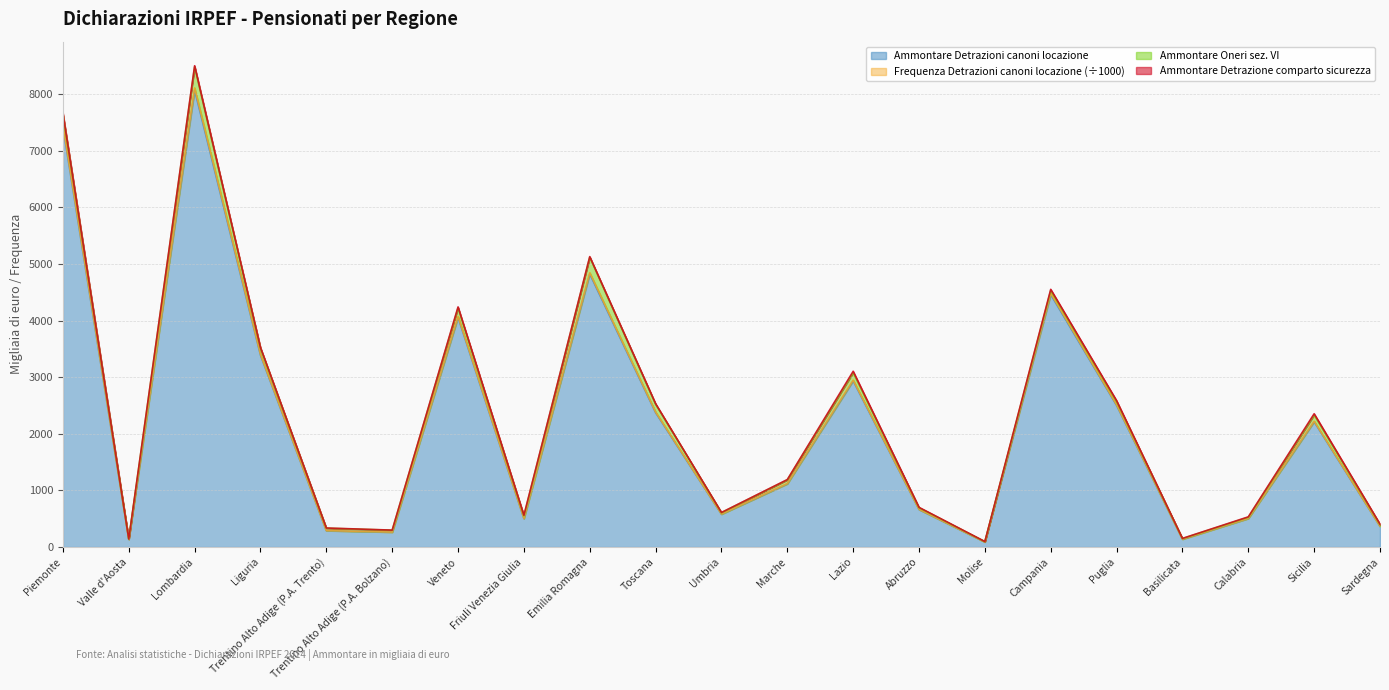

At which label does Frequenza Detrazioni canoni locazione reach its peak?

Lombardia